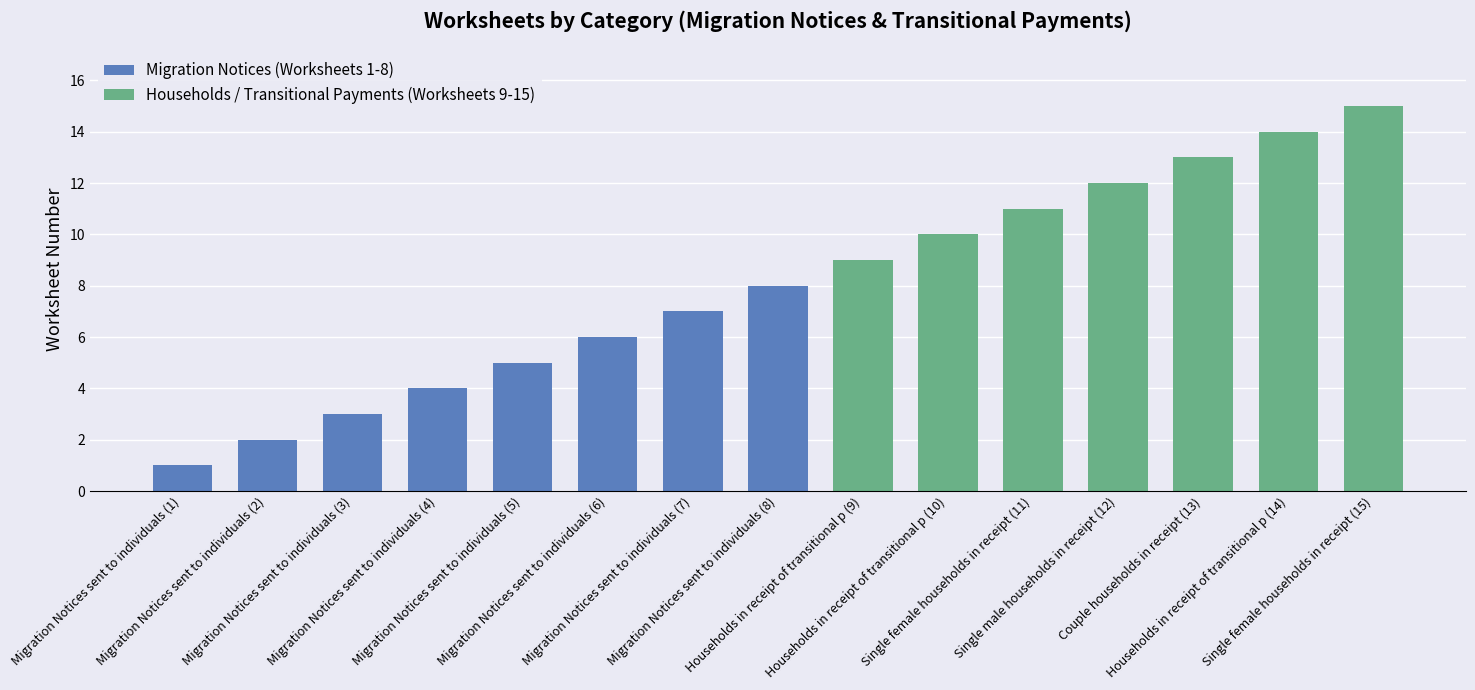

What is the difference between the values at 3 and 9?

6